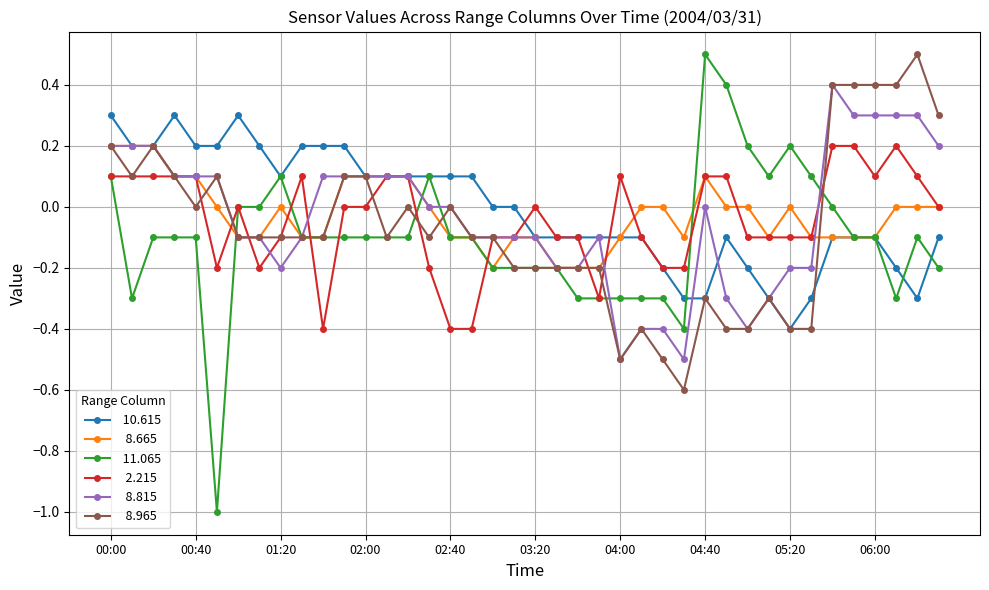

What is the minimum value shown in the chart?

-1.0